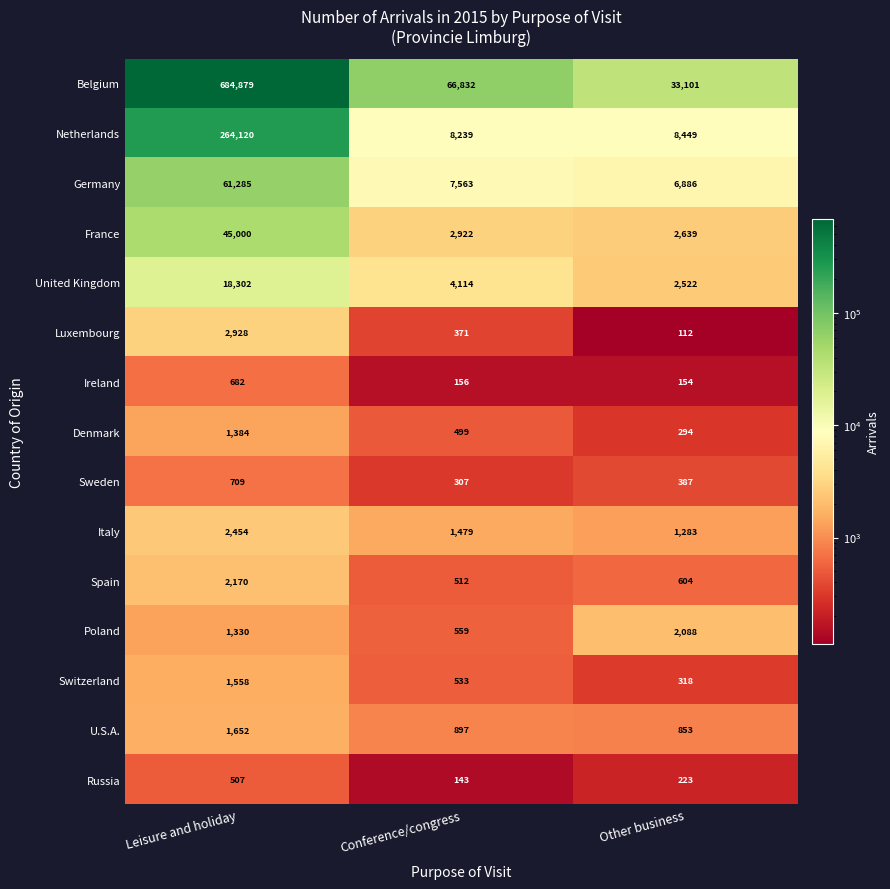

Which series has the widest spread of values?

Belgium